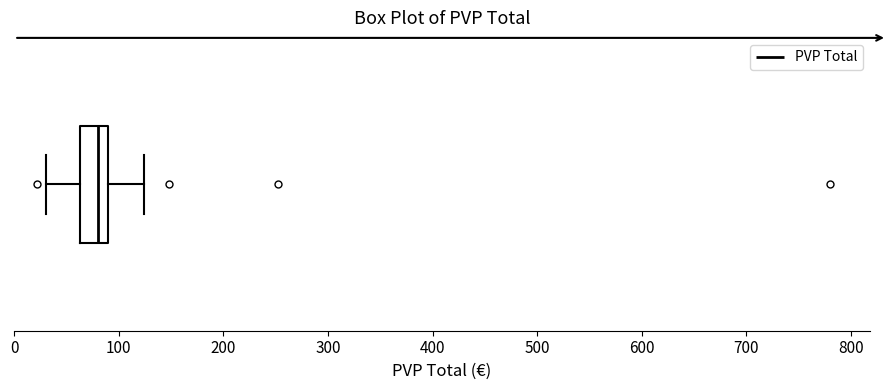

Read this box plot against the x-axis: the position of the median line, the range covered by the box, and the ends of both whiskers. The values are not printed on the chart, so give them approximately, as read against the axis.

median 80, box 60 to 90, whiskers 30 to 120